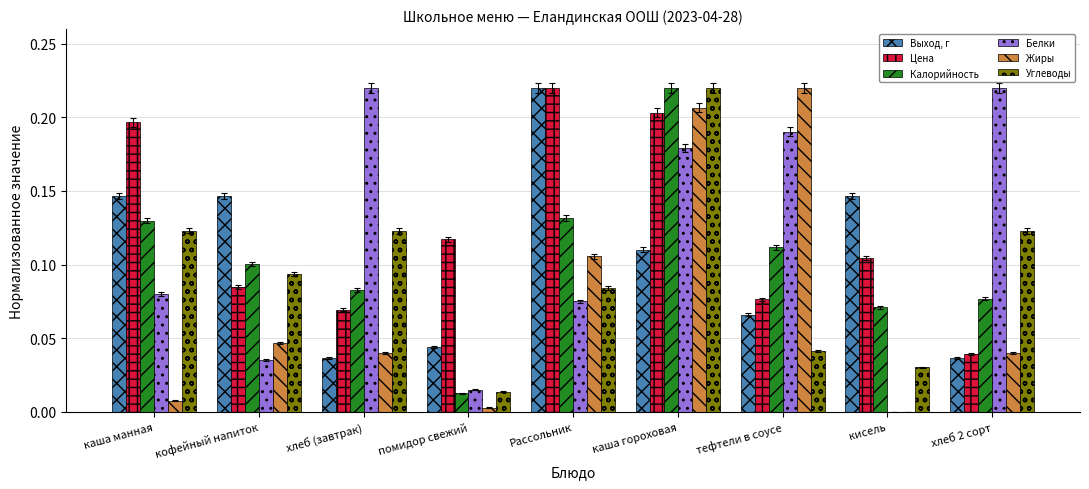

The value of Цена at каша манная is 0.3. True or false?

False